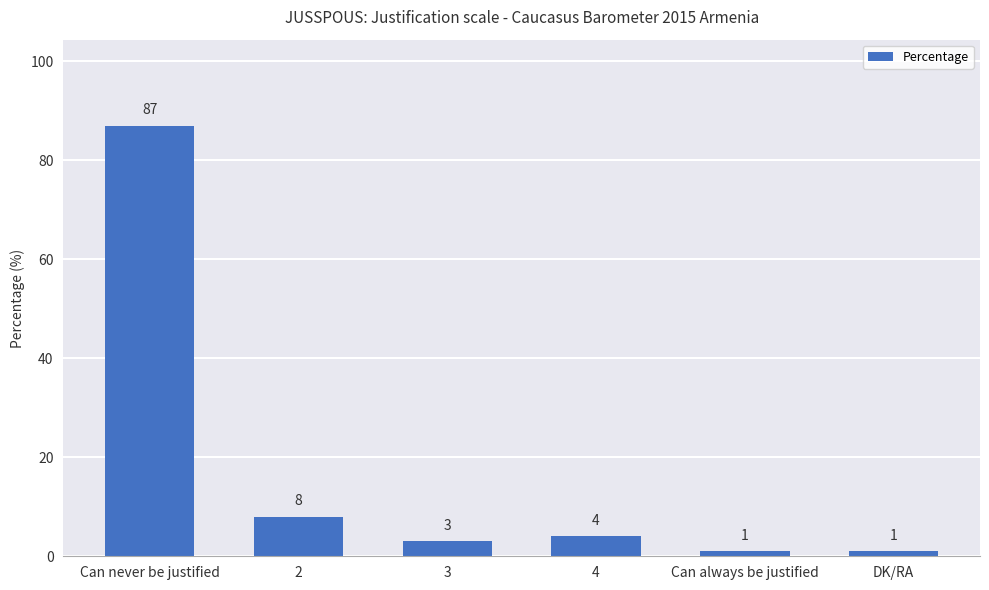

Reading left to right, list all the values displayed in this chart.

Can never be justified=87	2=8	3=3	4=4	Can always be justified=1	DK/RA=1